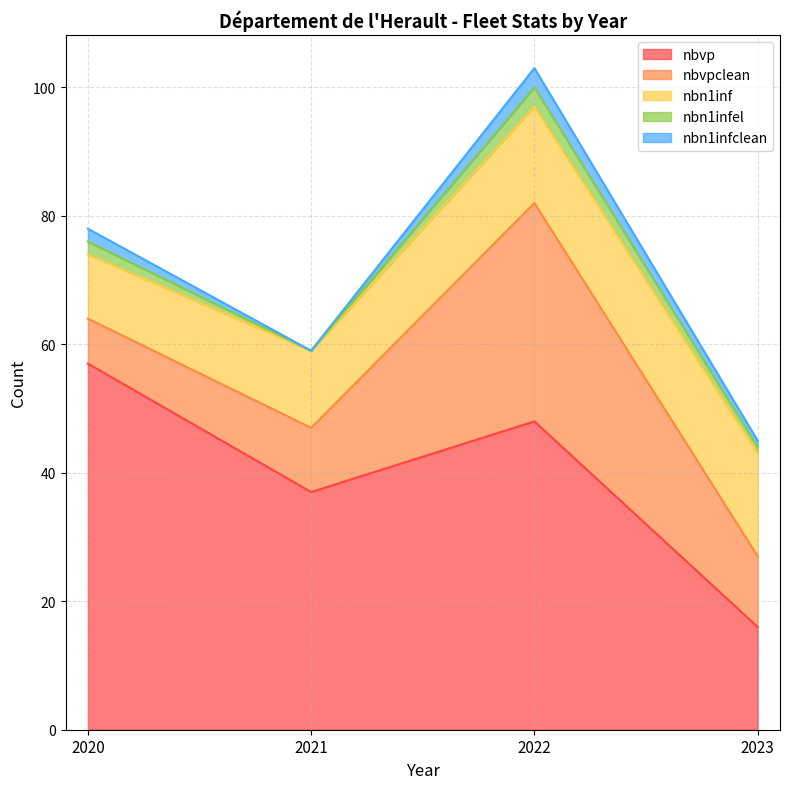

In nbn1infclean, how many points are lower than both neighbors (excluding endpoints)?

1